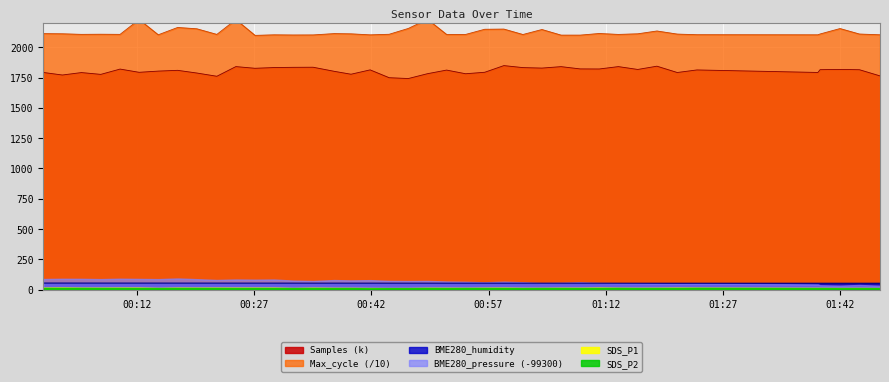

The Max_cycle series shows 2146.1 at 2021/12/06 01:03:50. True or false?

True